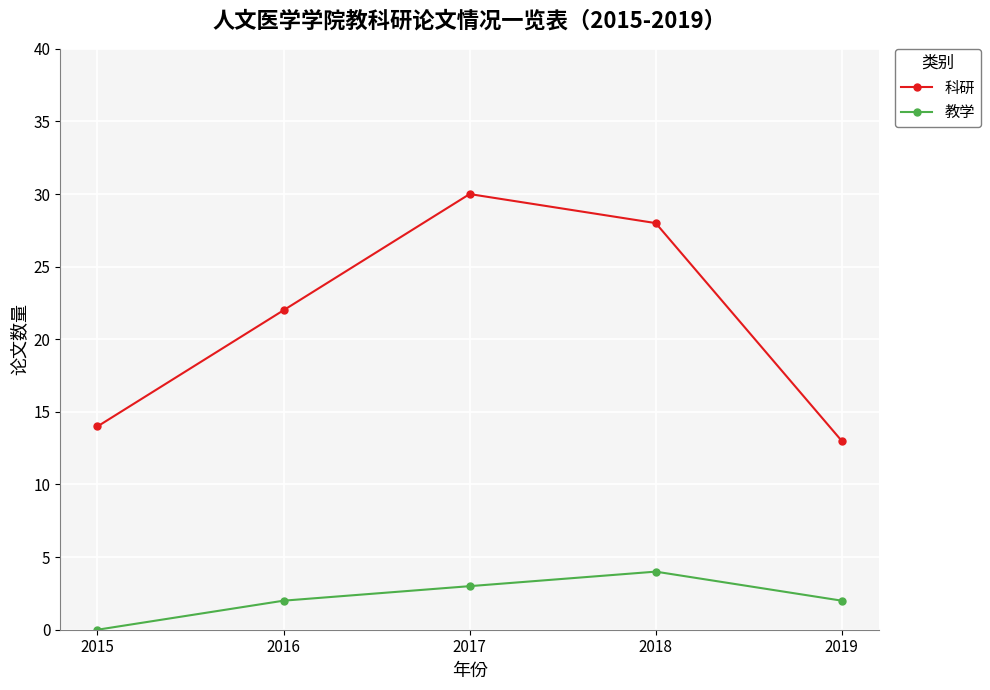

Which series changed the most between 2018 and 2019?

科研